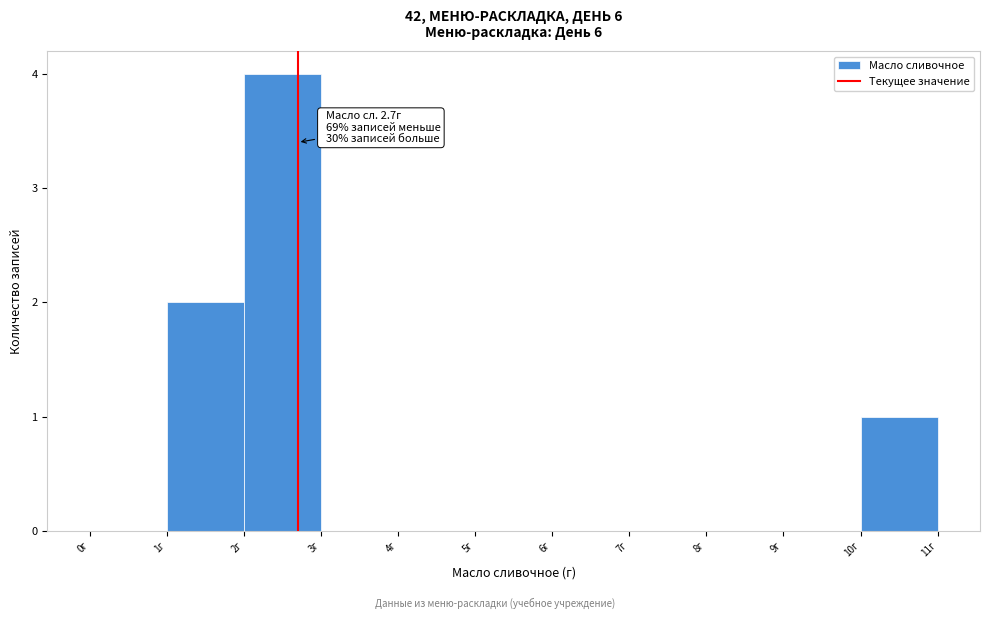

Which range on the x-axis has the tallest bar?

2 to 3